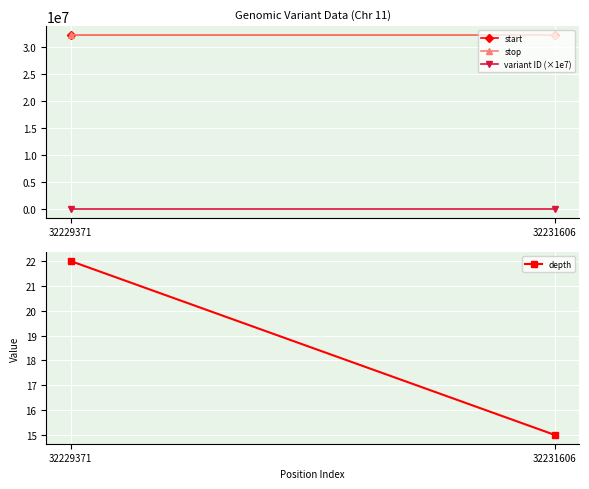

What is the maximum value shown in the chart?

32231608.0